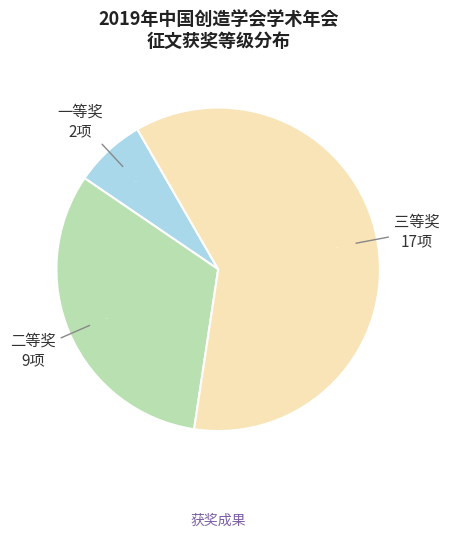

What is the largest slice in the pie chart?

三等奖